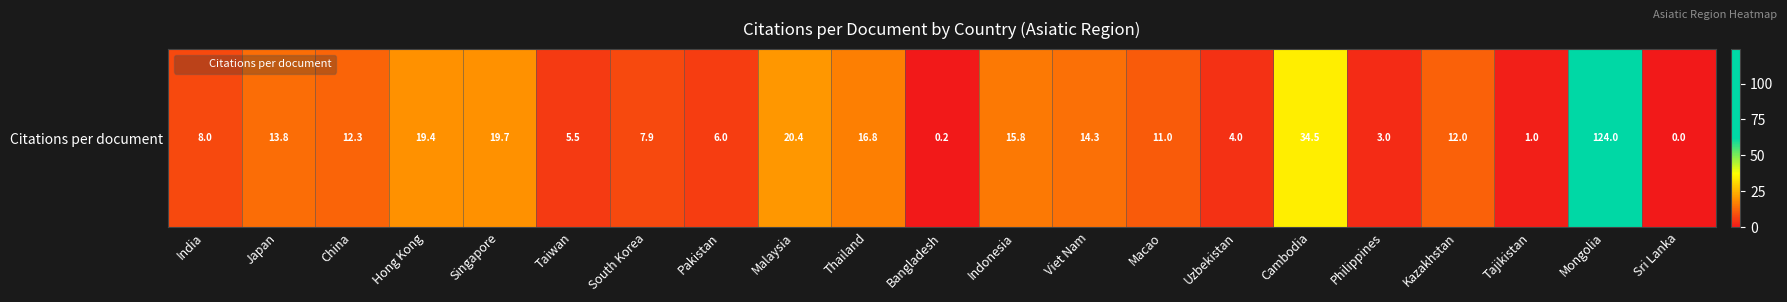

Reading left to right, transcribe all the data shown in this chart.

8.0	13.8	12.3	19.4	19.7	5.5	7.9	6.0	20.4	16.8	0.2	15.8	14.3	11.0	4.0	34.5	3.0	12.0	1.0	124.0	0.0